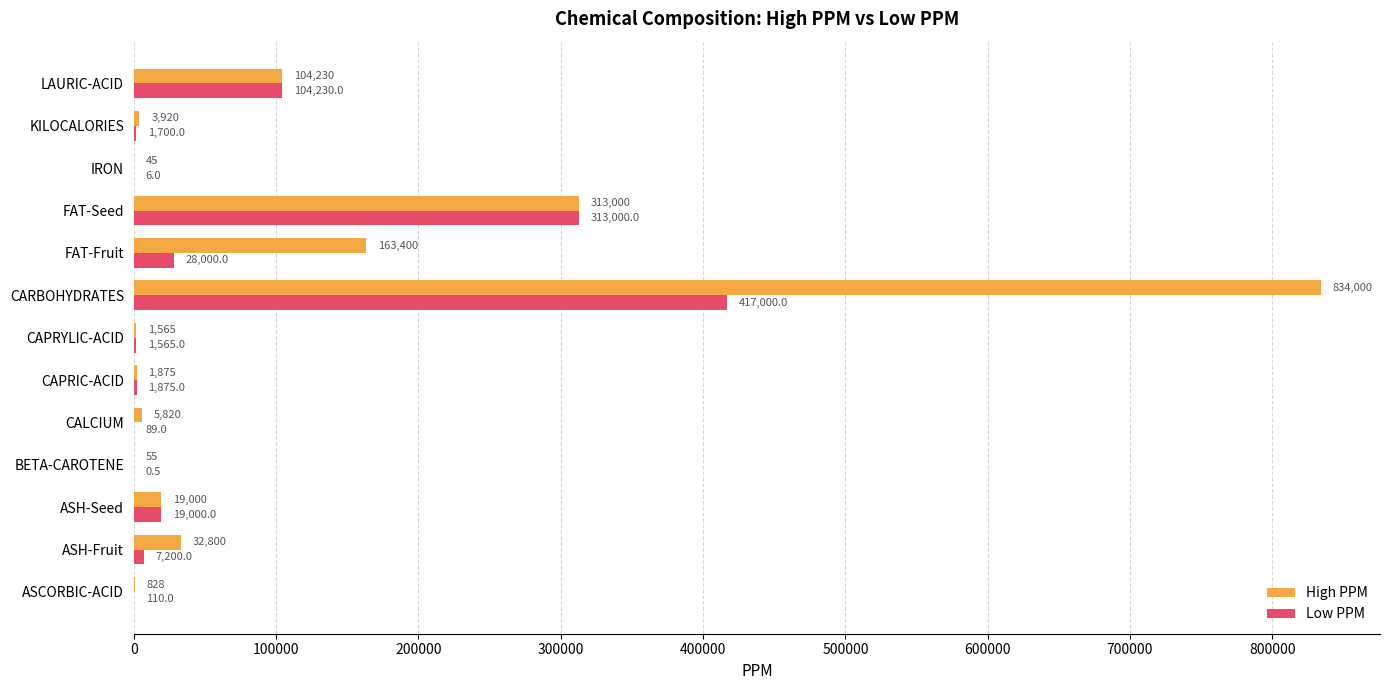

What is the sum of the High PPM values at CARBOHYDRATES and CAPRIC-ACID?

835875.0